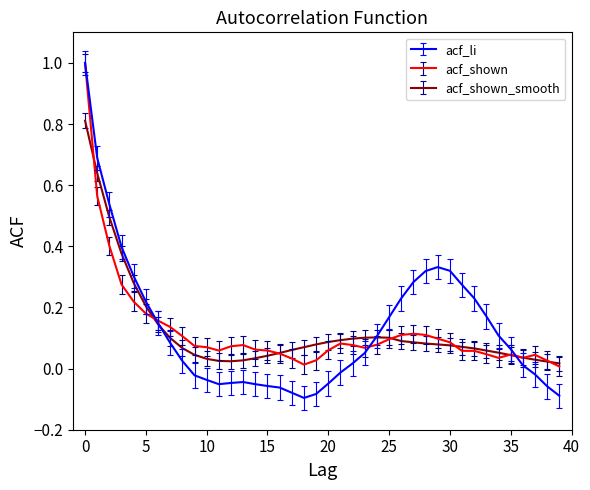

What is the greatest value displayed?

1.0